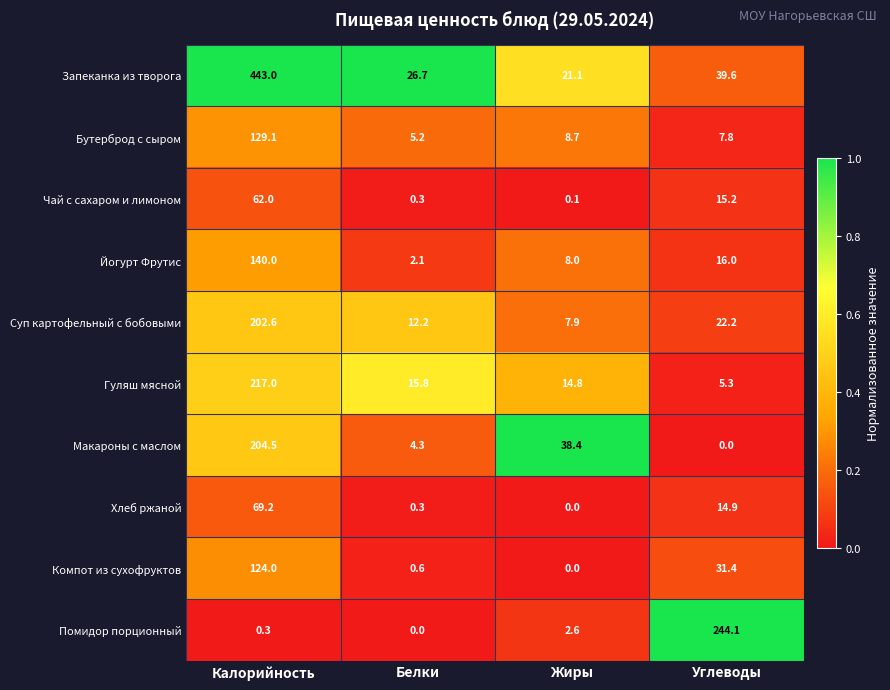

Rank the series at Калорийность from highest to lowest value.

Запеканка из творога, Гуляш мясной, Макароны с маслом, Суп картофельный с бобовыми, Йогурт Фрутис, Бутерброд с сыром, Компот из сухофруктов, Хлеб ржаной, Чай с сахаром и лимоном, Помидор порционный